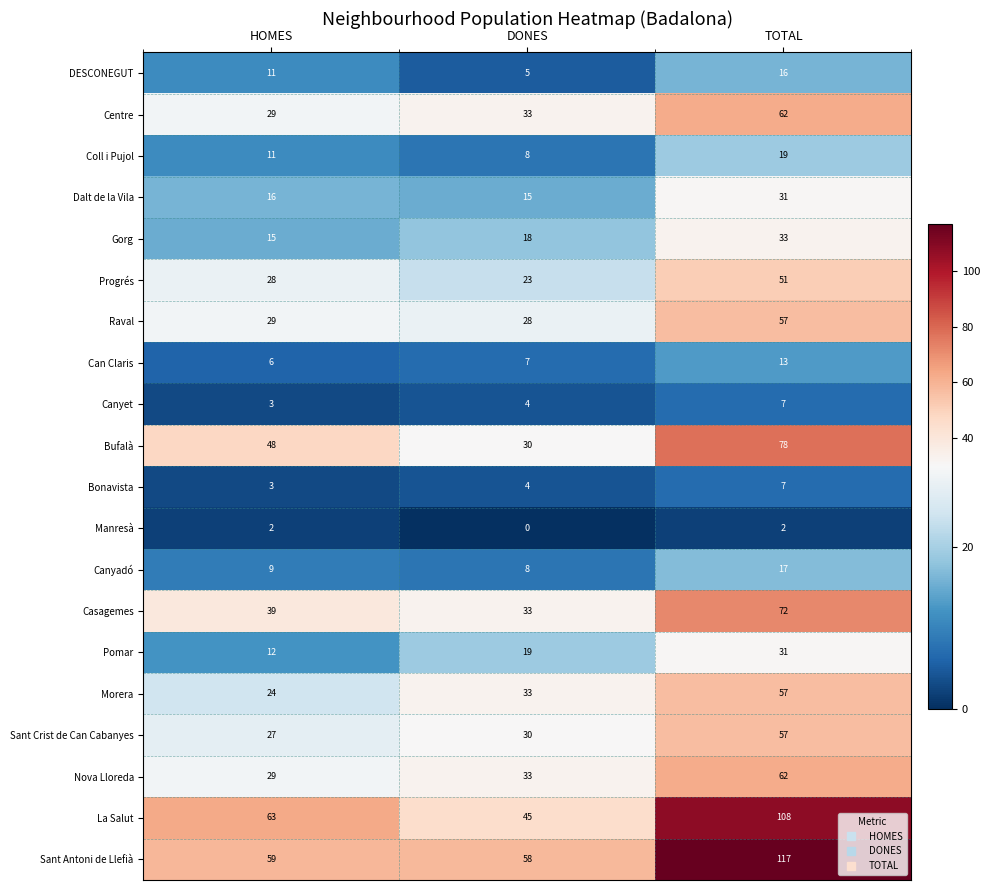

The Progrés series shows 74 at TOTAL. True or false?

False